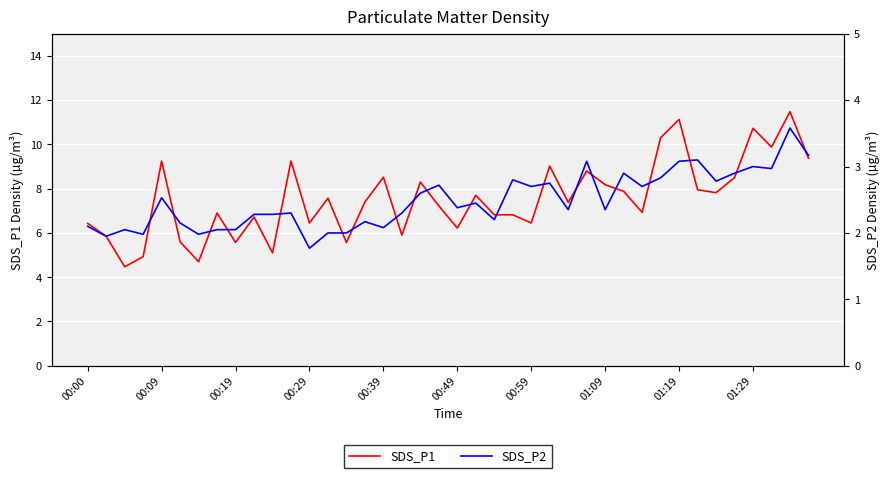

At which label does SDS_P2 first exceed 2?

00:00